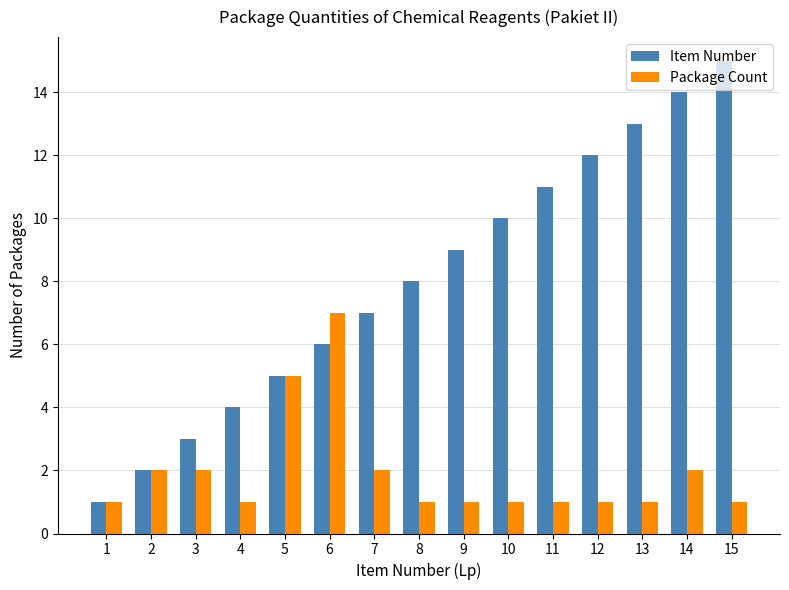

What is the sum of the Item Number values at 2 and 14?

16